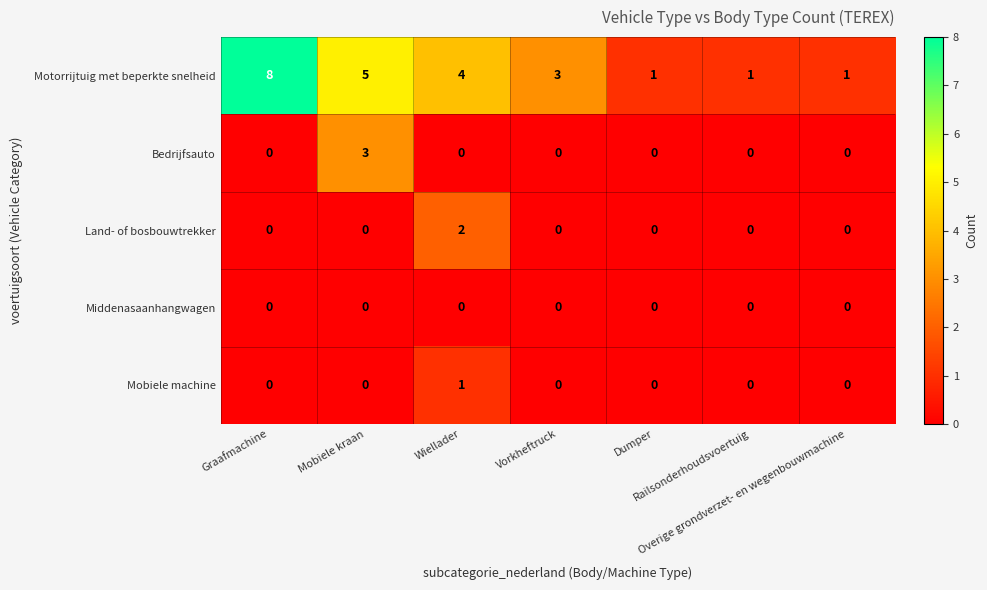

What is the greatest value displayed?

8